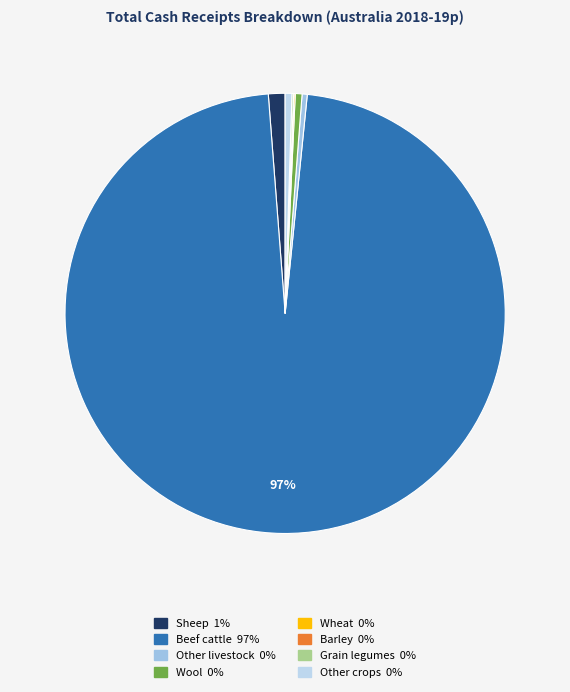

What is the ratio of the value at Beef cattle to the value at Other crops?

196.5